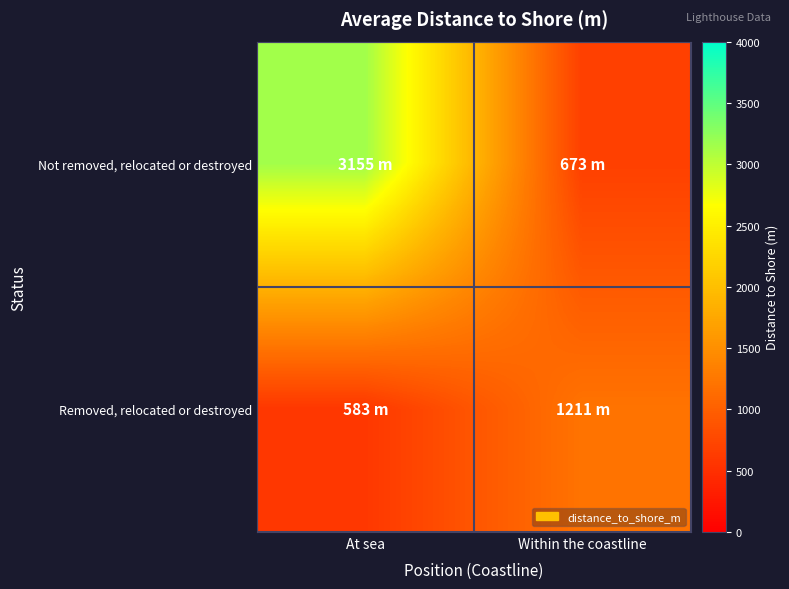

At Within the coastline, list the series in order from smallest to largest.

Not removed, relocated or destroyed, Removed, relocated or destroyed